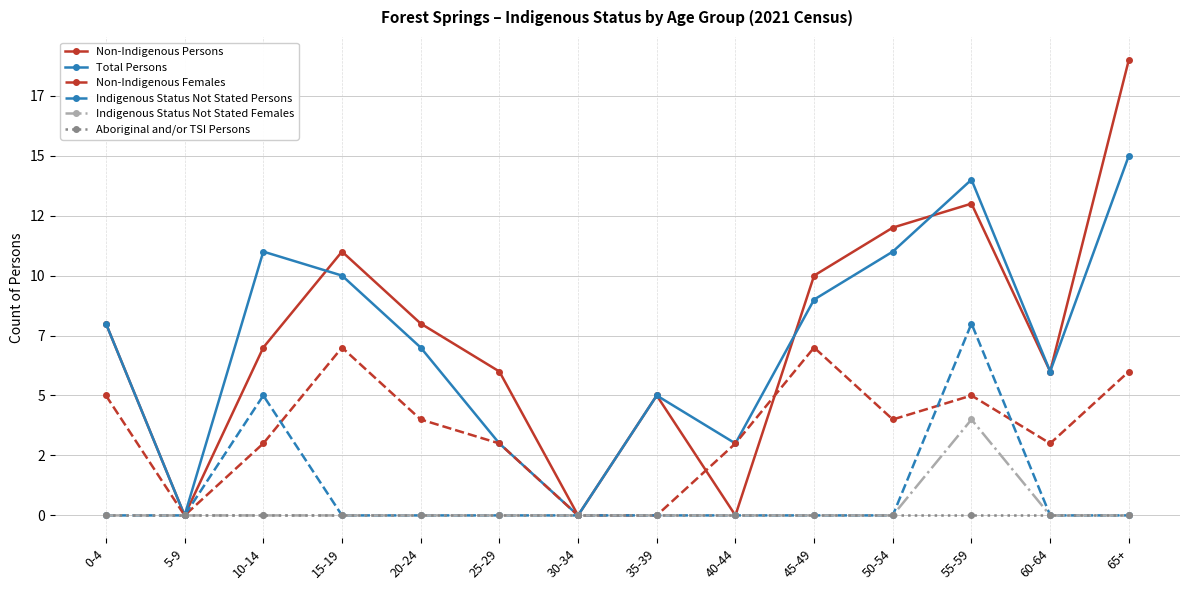

Does the chart have visible grid lines?

Yes